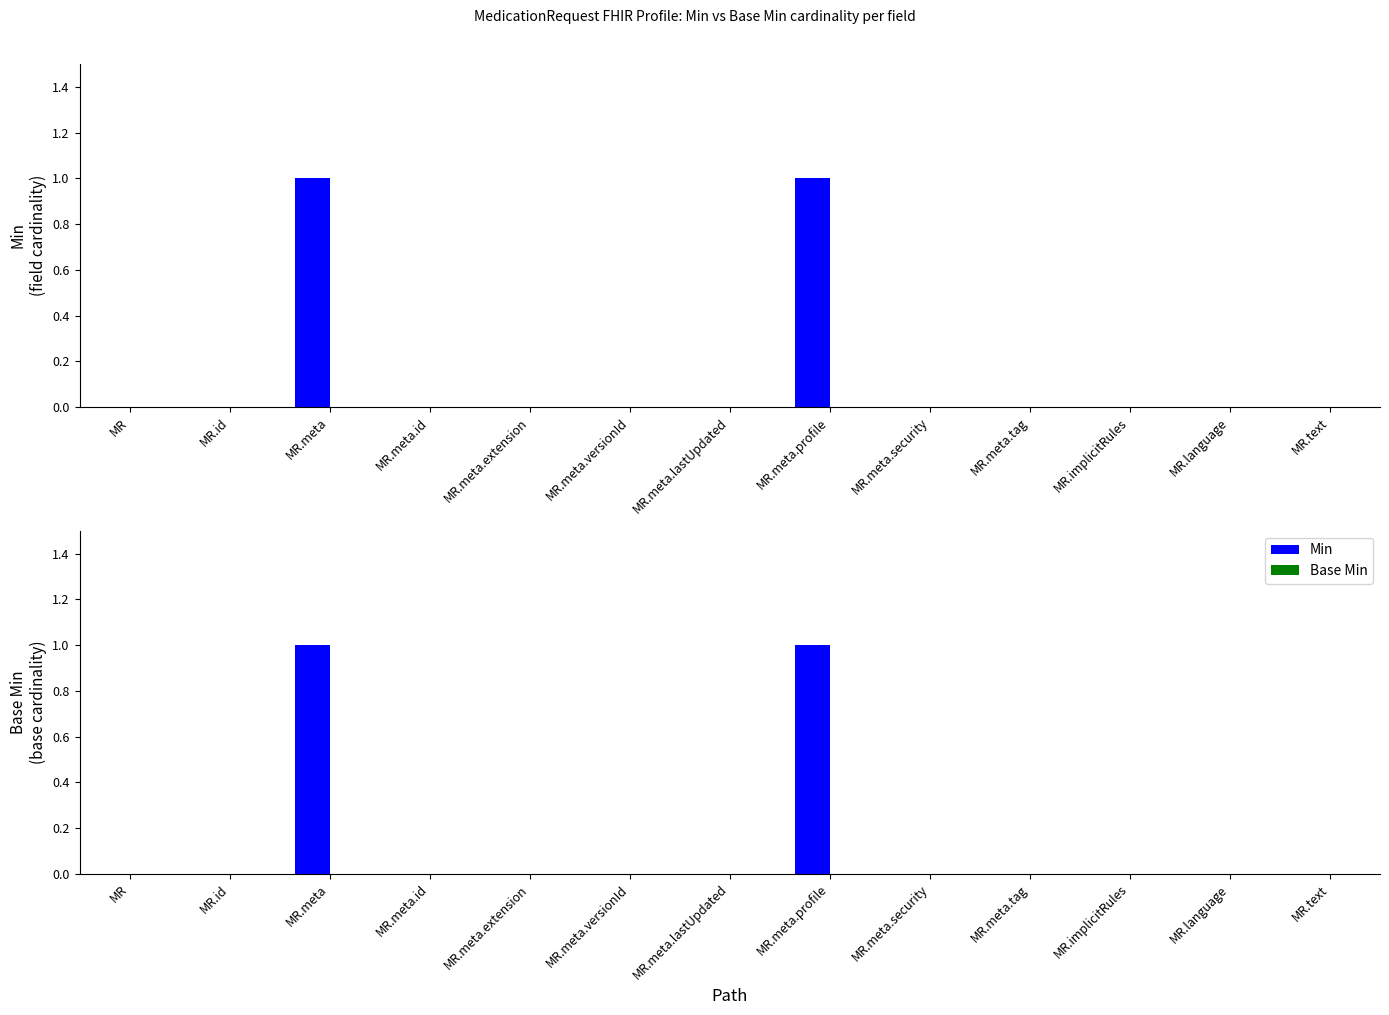

Is the value of Min at MR.meta.profile greater than the value of Base Min at MR.meta.extension?

Yes